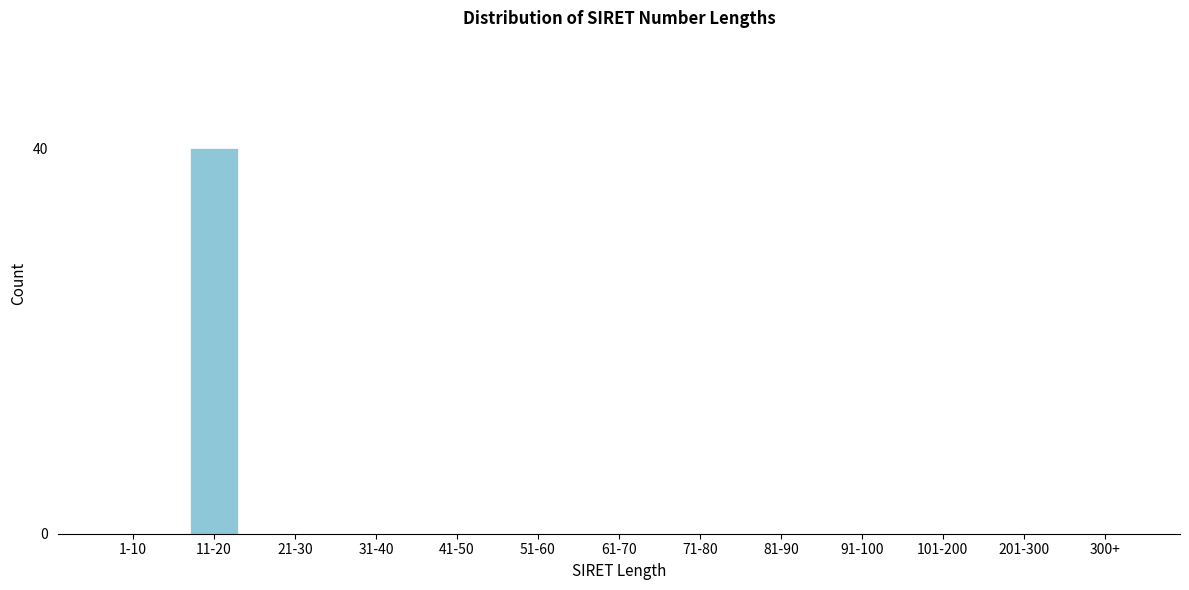

Reading left to right, list all the values displayed in this chart.

1-10=0	11-20=40	21-30=0	31-40=0	41-50=0	51-60=0	61-70=0	71-80=0	81-90=0	91-100=0	101-200=0	201-300=0	300+=0